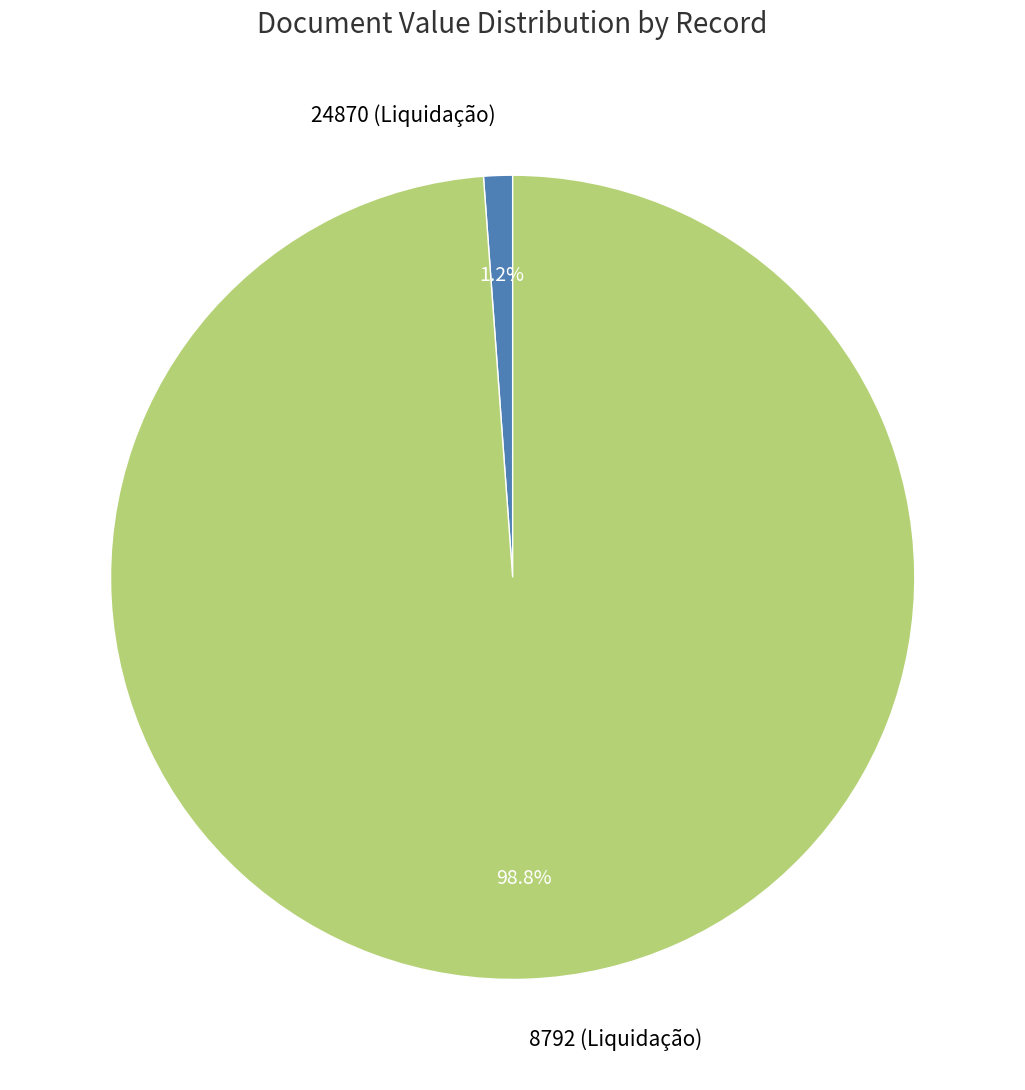

To the nearest percent, what is the difference between the 8792 (Liquidação) and 24870 (Liquidação) slice percentages?

98%